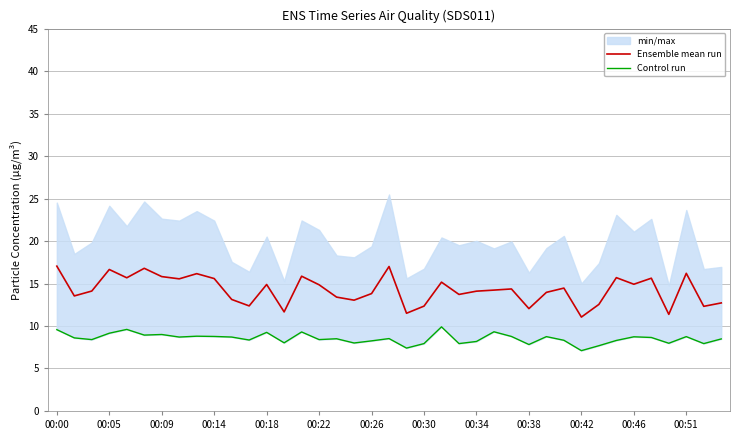

True or false: Control run has more than 2 interior local peaks.

True